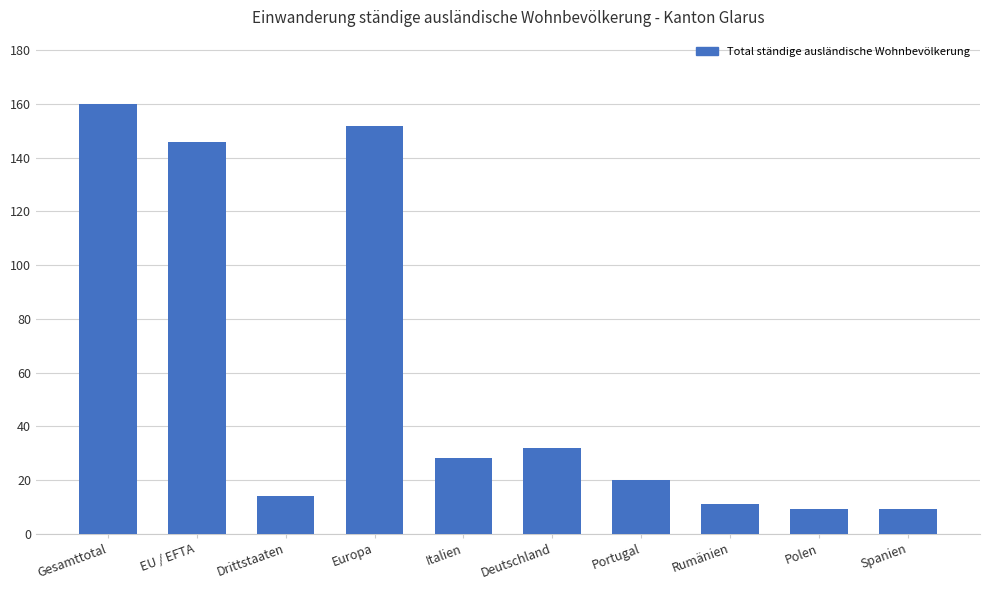

What is the difference between the values at Rumänien and Spanien?

2